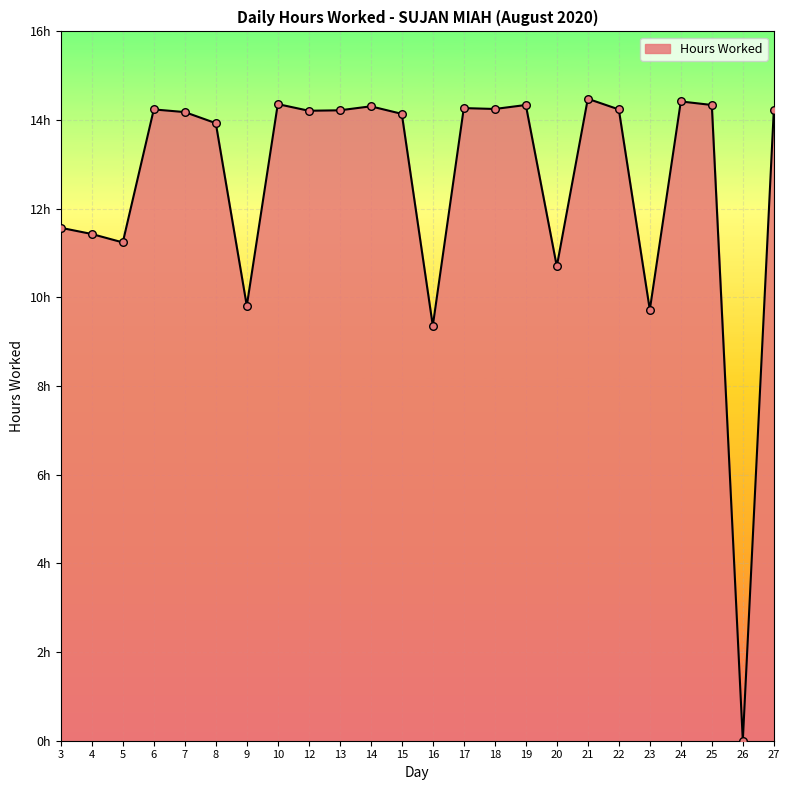

What is the change in value from 5 to 9?

-1.4